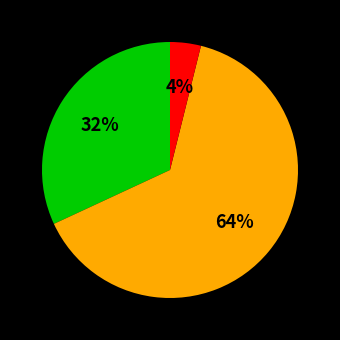

To the nearest percent, what is the difference between the largest and smallest slice percentages?

60%